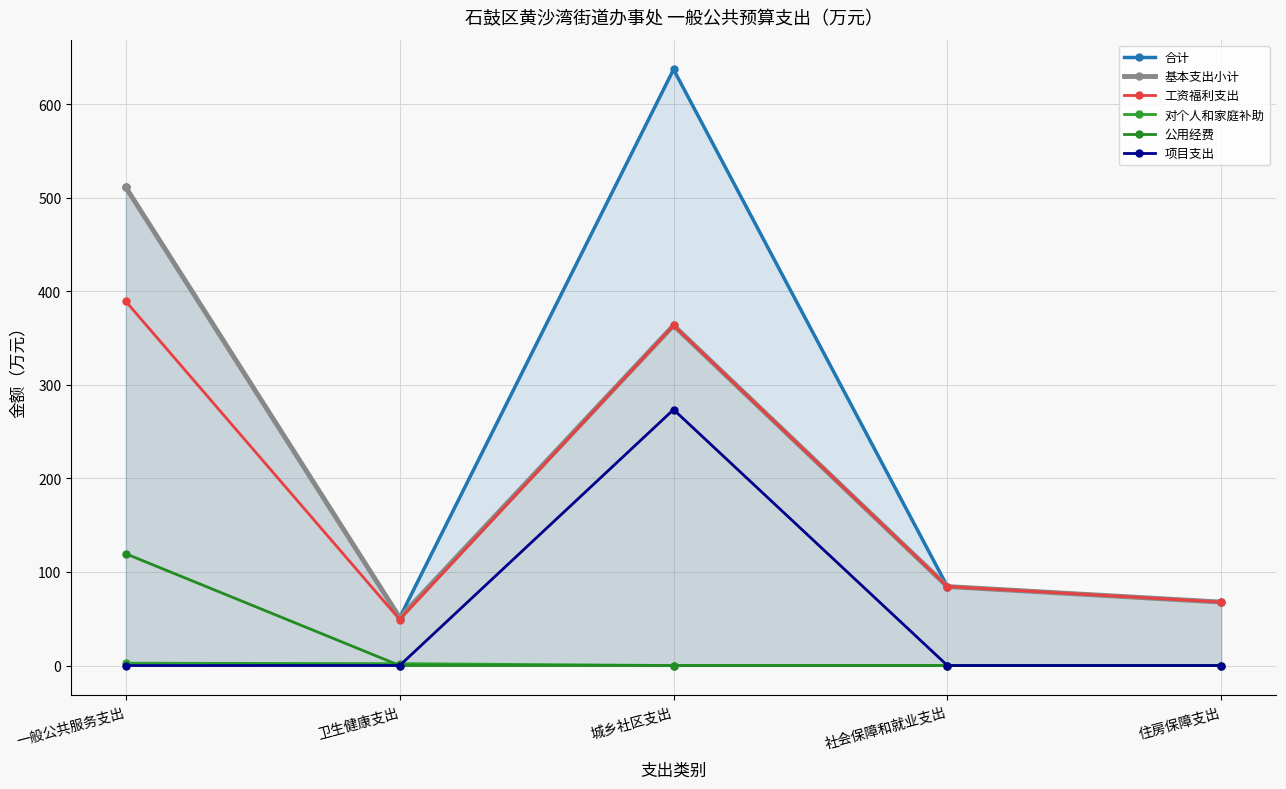

The 公用经费 series shows 59.2 at 一般公共服务支出. True or false?

False